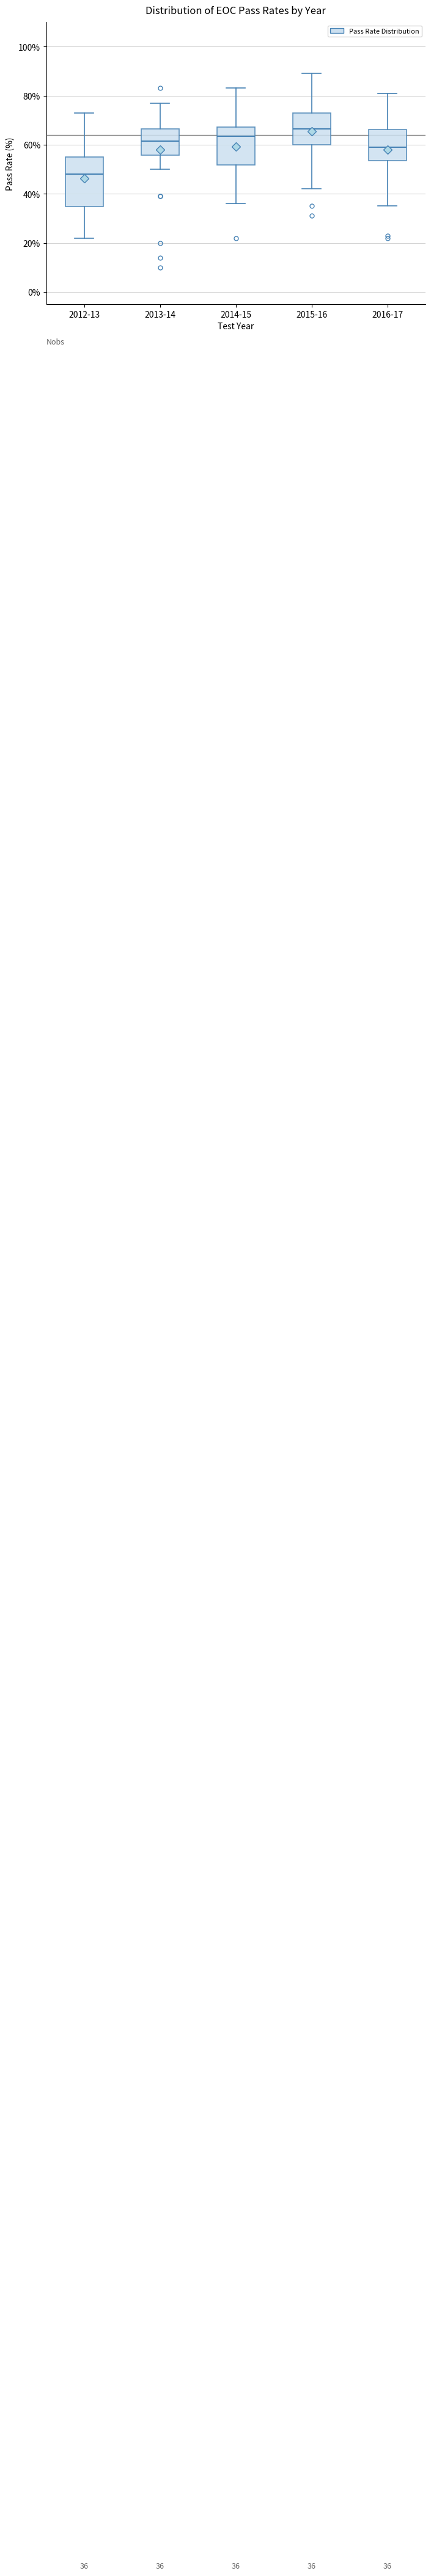

Which box's median line is the highest?

2015-16